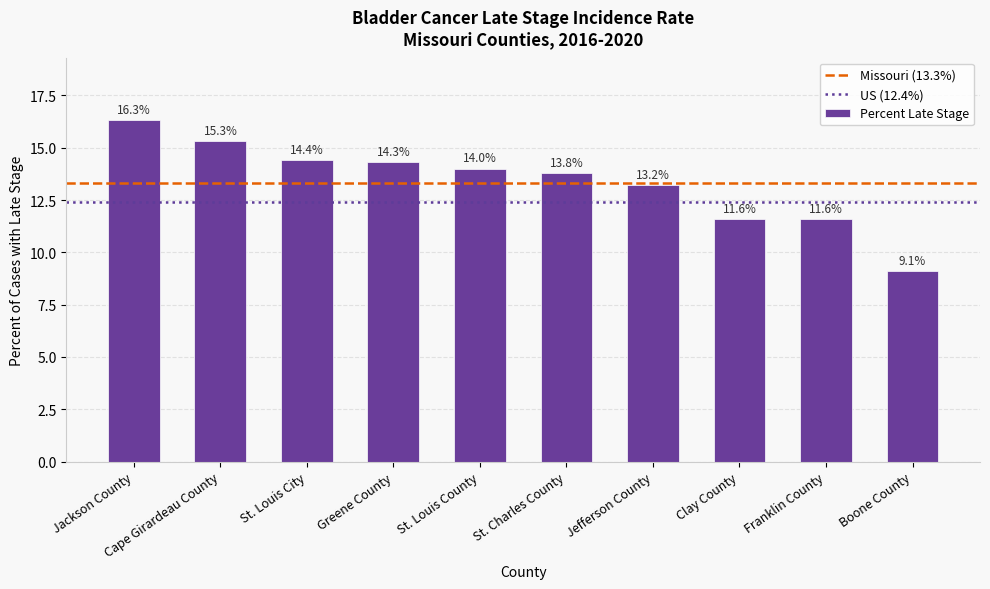

Approximately how many times larger is the value at Clay County compared to Boone County?

1.3